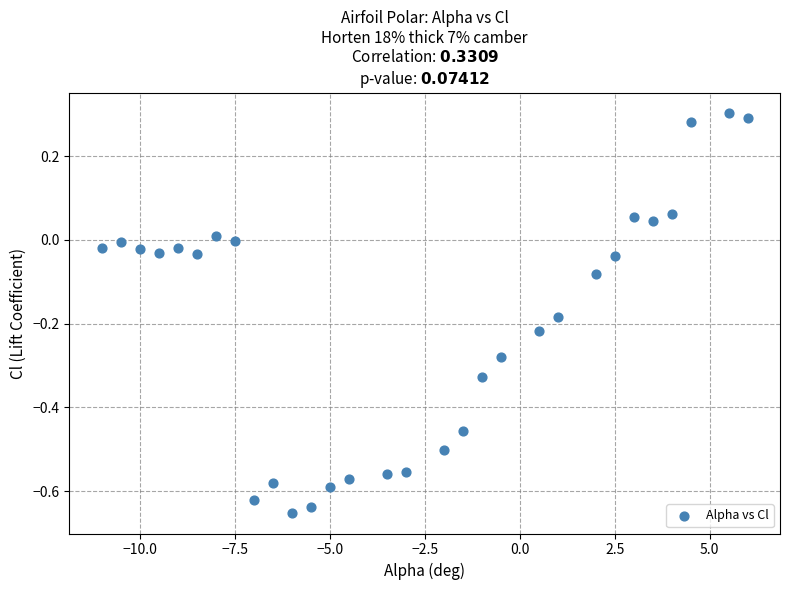

What is the range of Y values (max minus min)?

1.0